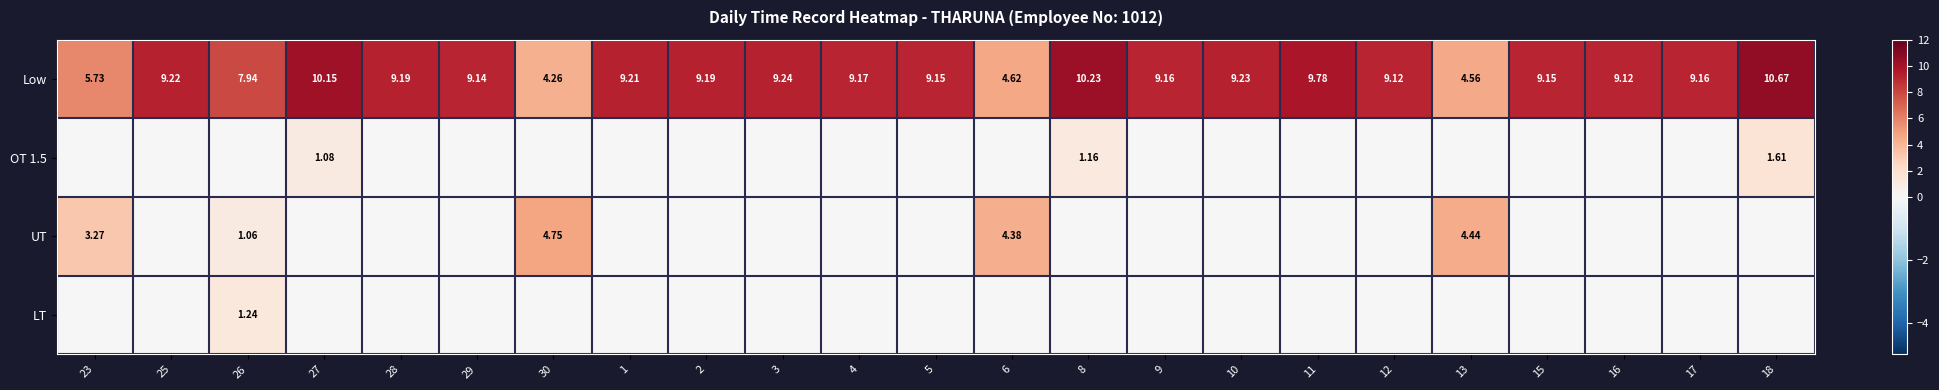

Which series has the widest spread of values?

Low